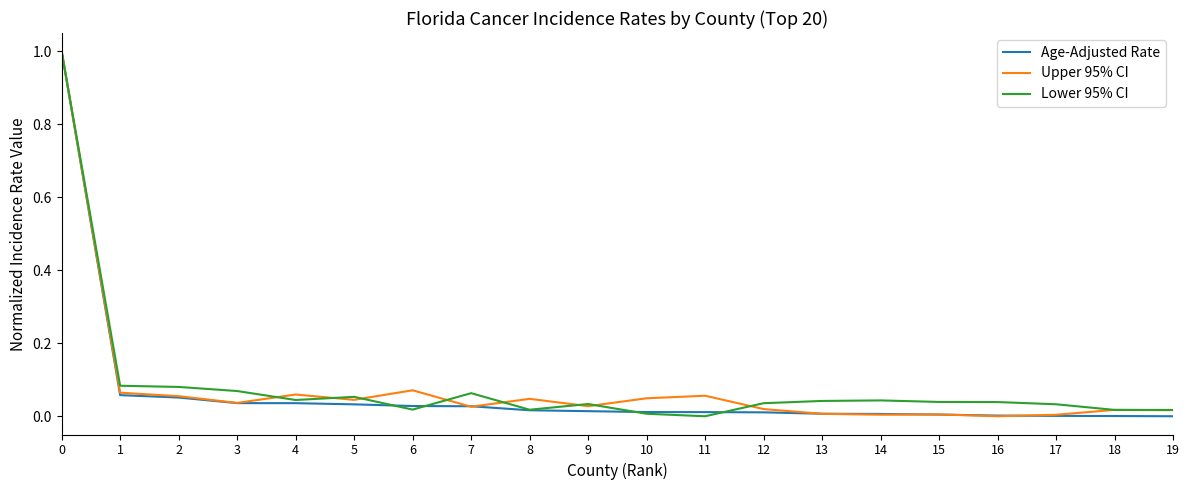

True or false: Age-Adjusted Rate has a value of 1.8 at 0.

False